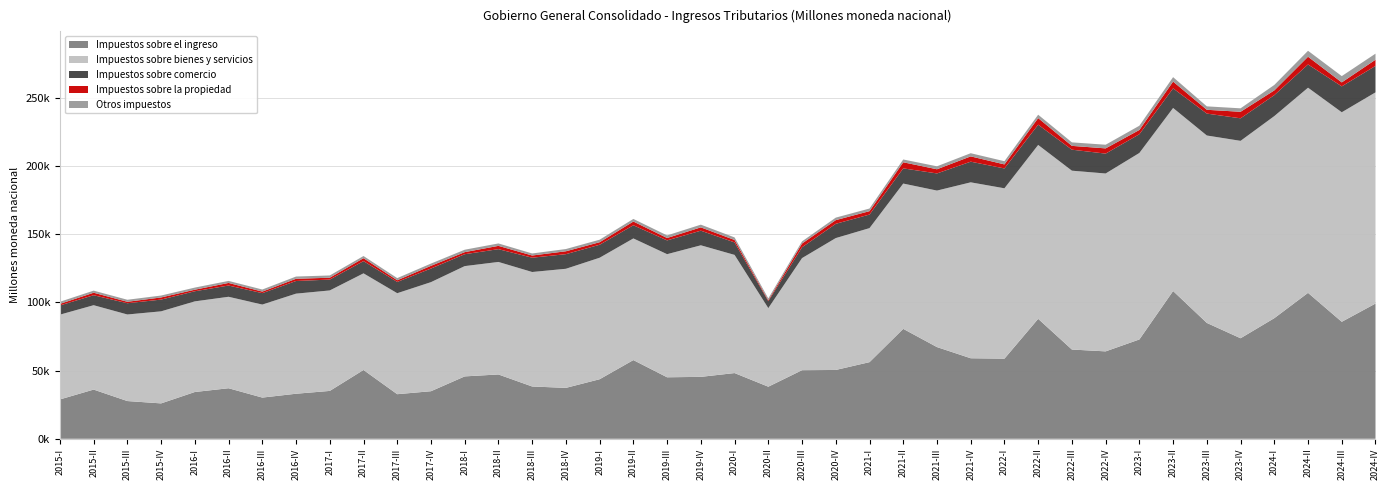

Reading right to left, extract all data points from this chart.

Impuestos sobre el ingreso: 99099.4	85731.6	106945.1	88395.4	73672.3	84902.5	108294.7	72788.1	64055.4	65402.9	87919.7	58718.6	59021.3	67212.0	80558.3	56158.1	50435.7	50266.6	38170.9	48162.4	45378.7	45069.3	57679.7	43641.8	37309.2	38323.1	47137.6	45719.8	34857.7	32675.6	50424.6	35079.7	33010.1	30190.8	37043.6	34279.5	25936.3	27649.1	36055.0	28836.4
Impuestos sobre bienes y servicios: 154766.8	153550.0	150335.0	148077.5	144663.6	137347.9	134126.8	136662.3	130352.5	131065.6	127417.3	124842.1	128910.6	114677.4	106468.9	98215.2	96640.8	82140.5	57570.9	86591.9	96411.1	90214.7	89144.1	89029.9	87274.9	83899.1	82448.8	80821.4	79936.8	74005.6	70812.5	73627.0	73344.6	68168.3	67015.8	66417.2	67459.8	63438.5	61830.5	62121.6
Impuestos sobre comercio: 19380.6	18973.1	17030.7	15352.7	16505.0	16061.8	14372.4	13731.2	14560.8	15391.5	14830.0	14535.8	15137.4	12557.9	11131.2	9950.6	10451.9	7937.9	5108.2	9142.2	10721.0	10088.7	9646.7	9518.7	10705.8	10475.0	9378.3	8709.6	9961.5	8250.7	8959.1	7959.6	9267.4	8366.7	8246.0	7412.0	8607.0	8237.8	7305.6	6745.1
Impuestos sobre la propiedad: 4534.4	2911.7	5672.6	3470.9	4788.2	2783.7	4966.4	3128.9	3839.6	2792.1	4840.0	2971.4	3875.3	3056.5	4464.6	2479.6	2700.5	2730.8	685.2	1790.7	2424.8	1764.1	2736.3	1853.1	2124.4	1605.8	2414.4	1518.2	1988.7	1237.1	2147.8	1360.4	1631.3	1130.4	1902.0	1140.0	1561.5	1070.3	1845.4	1140.5
Otros impuestos: 4445.1	4606.5	4352.7	3987.9	2532.9	2511.3	3257.0	3098.6	2680.4	2562.8	2477.6	2344.1	2327.2	2171.8	2053.9	1929.9	1838.3	1589.8	1334.0	1879.0	1982.6	1898.5	1896.3	1845.3	1639.3	1500.9	1767.4	1781.0	1653.7	1575.4	1589.2	1652.1	1645.4	1523.6	1485.2	1552.1	1400.6	1484.5	1524.8	1557.4